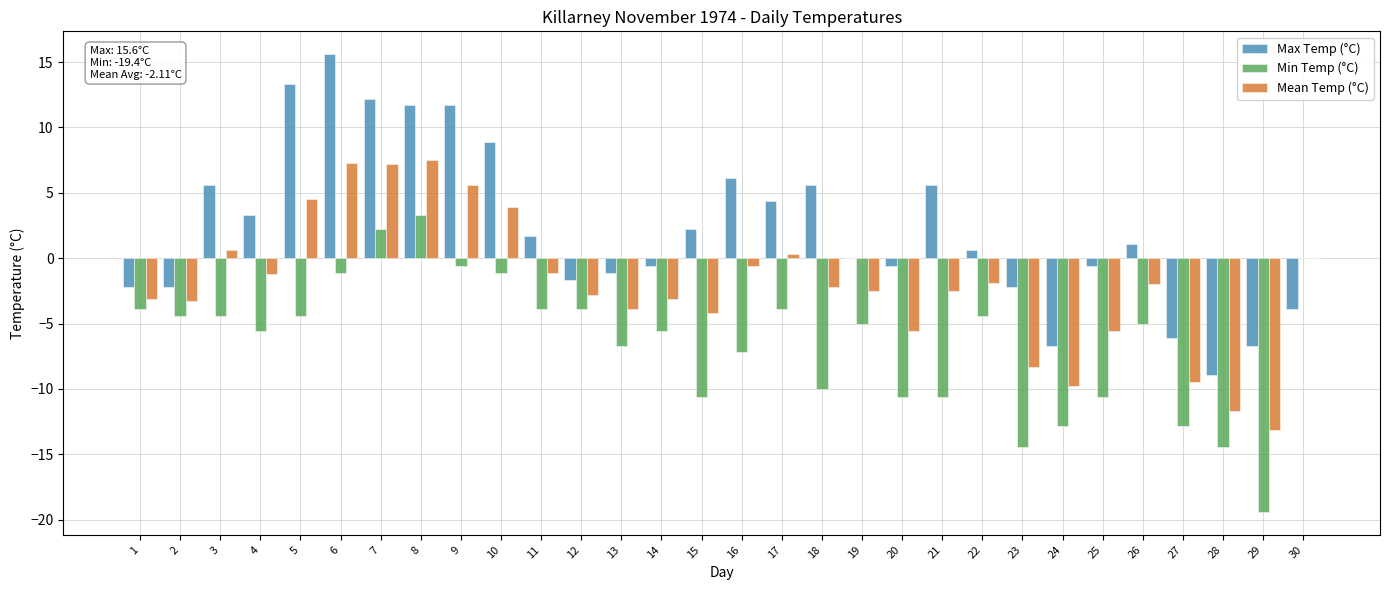

What is the total value across all series at 28?

-35.0